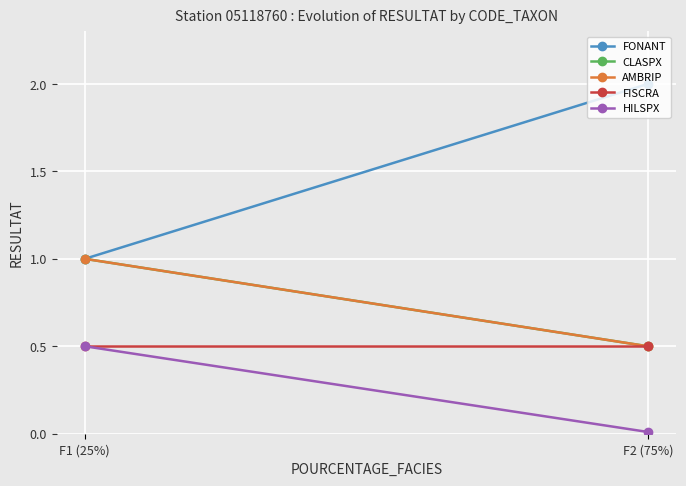

What is the average value of the HILSPX series?

0.3